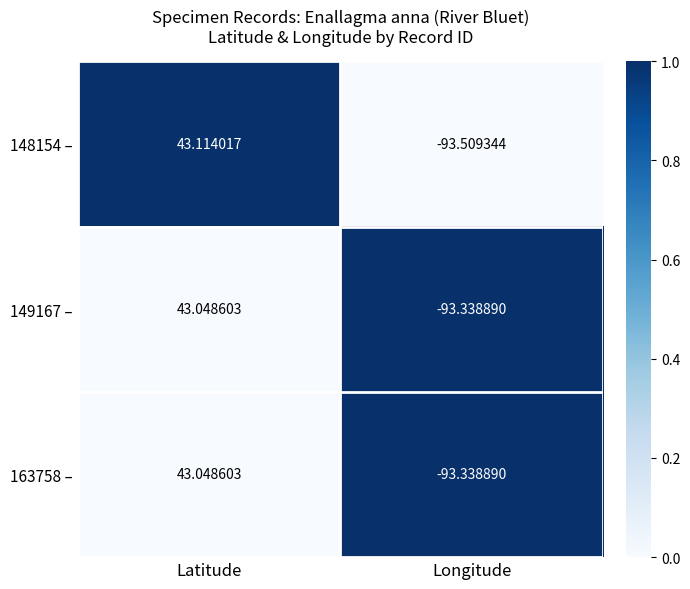

Which category has the lowest value in the 163758 – series?

Longitude